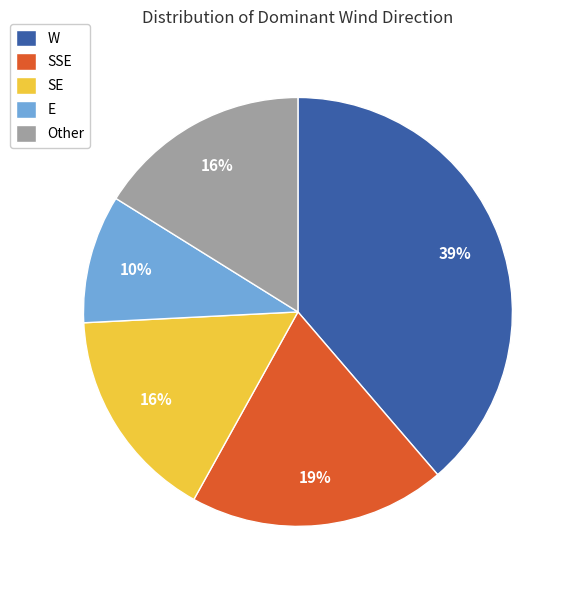

Count the number of slices in the pie.

5